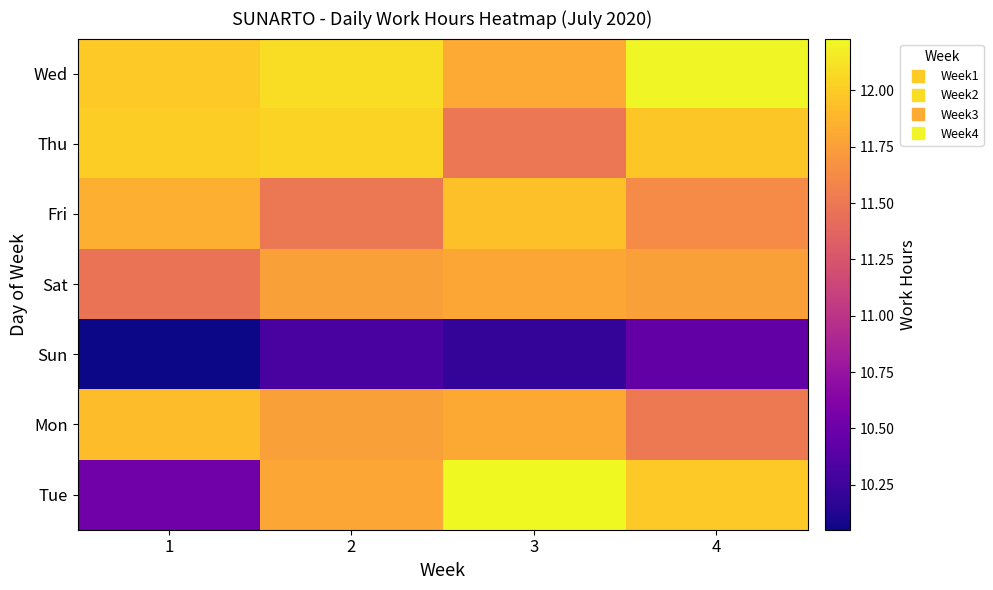

How many categories are shown in the chart?

4